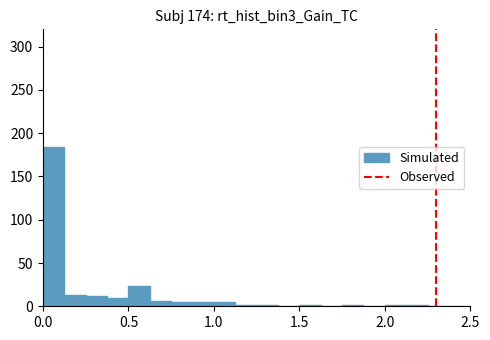

Around what value on the x-axis is the tallest bar? Give the approximate position of its centre, as read against the axis.

0.05